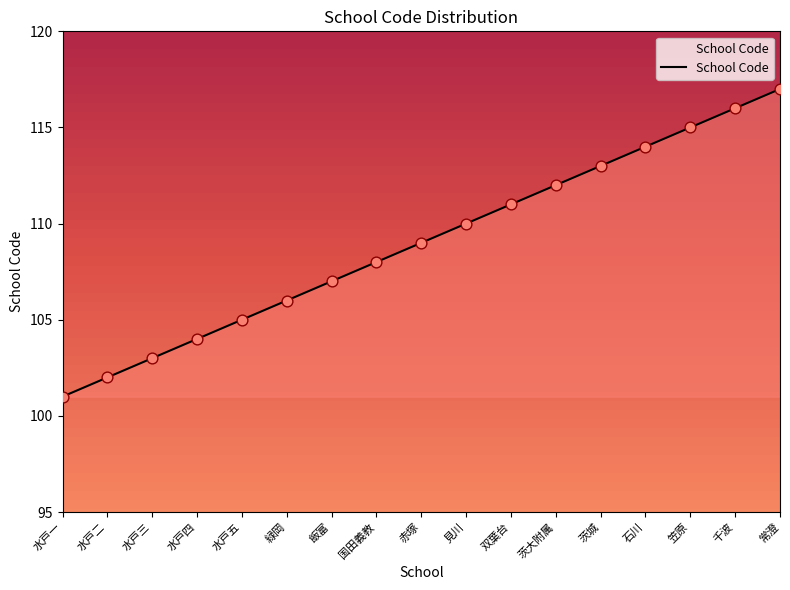

Between 水戸二 and 水戸一, which is larger?

水戸二